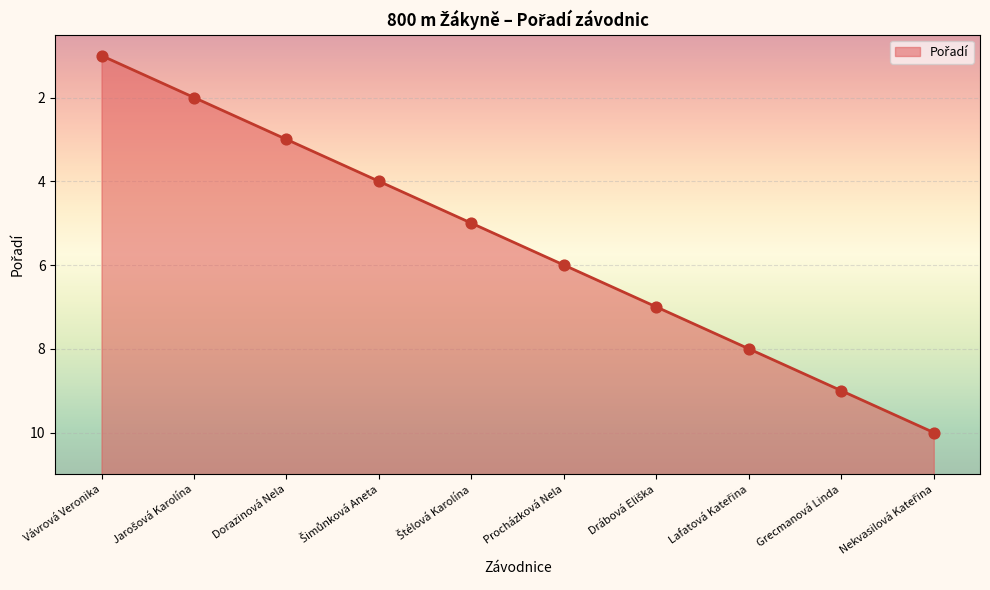

Which has a higher value, Jarošová Karolína or Dorazinová Nela?

Dorazinová Nela